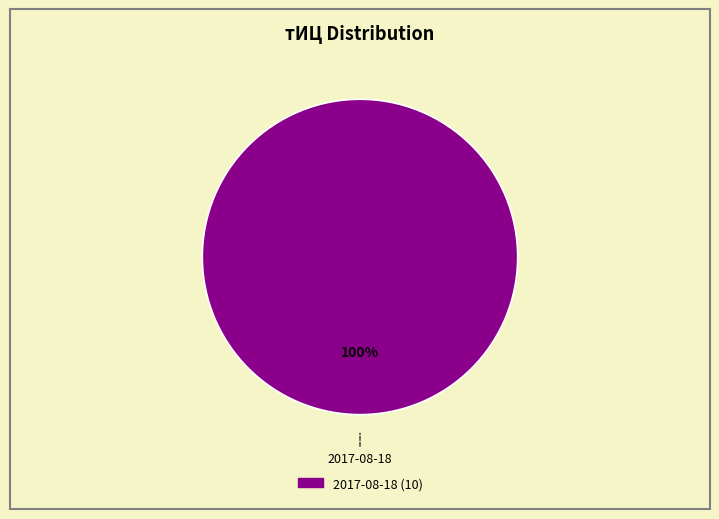

Is there a majority slice in this chart?

Yes